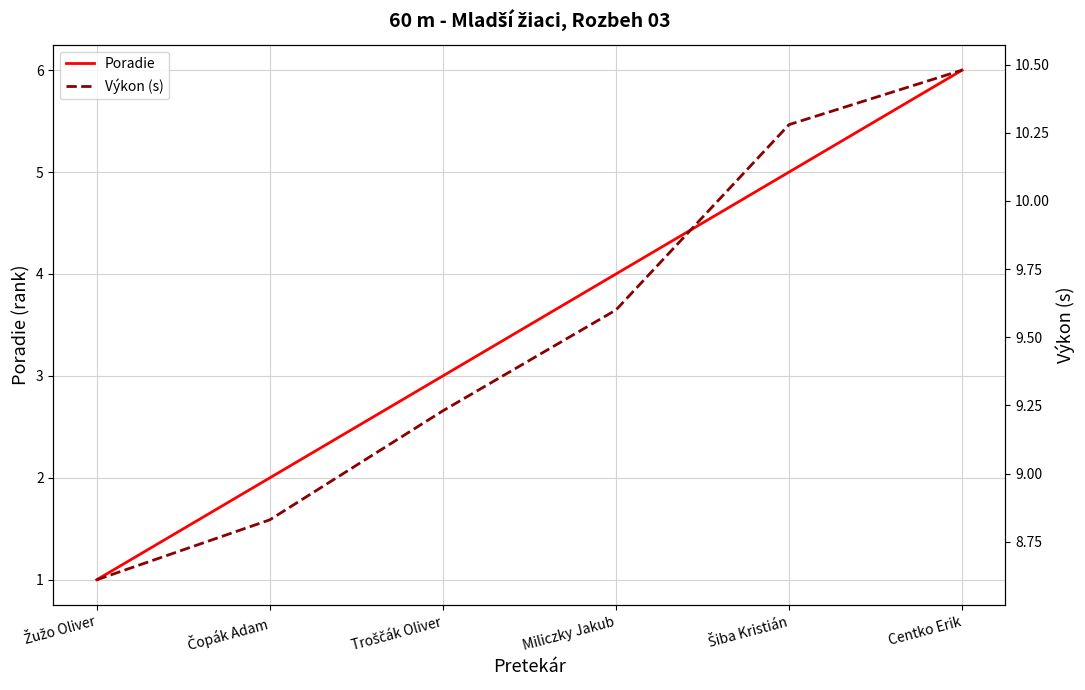

At which category is the sum across all series the highest?

Centko Erik